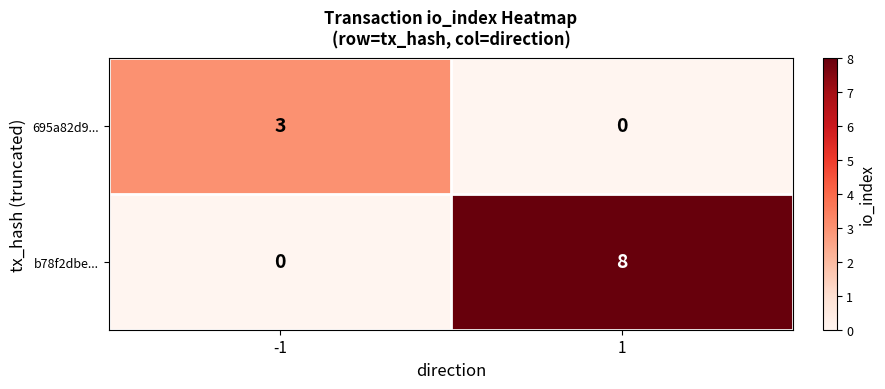

At which category does the chart reach its peak across all series?

1